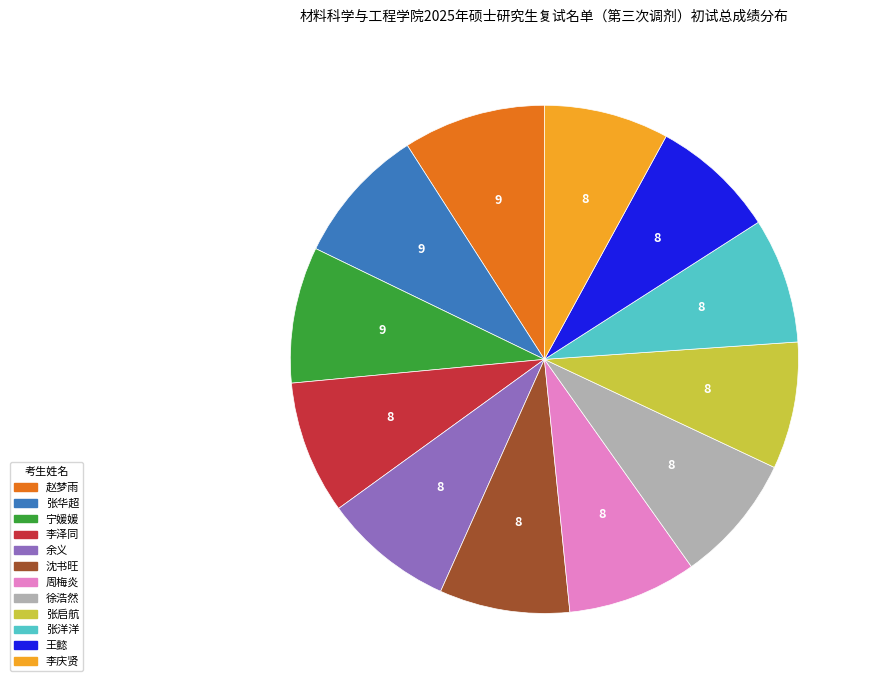

True or false: 张华超 accounts for 1% of the total.

False